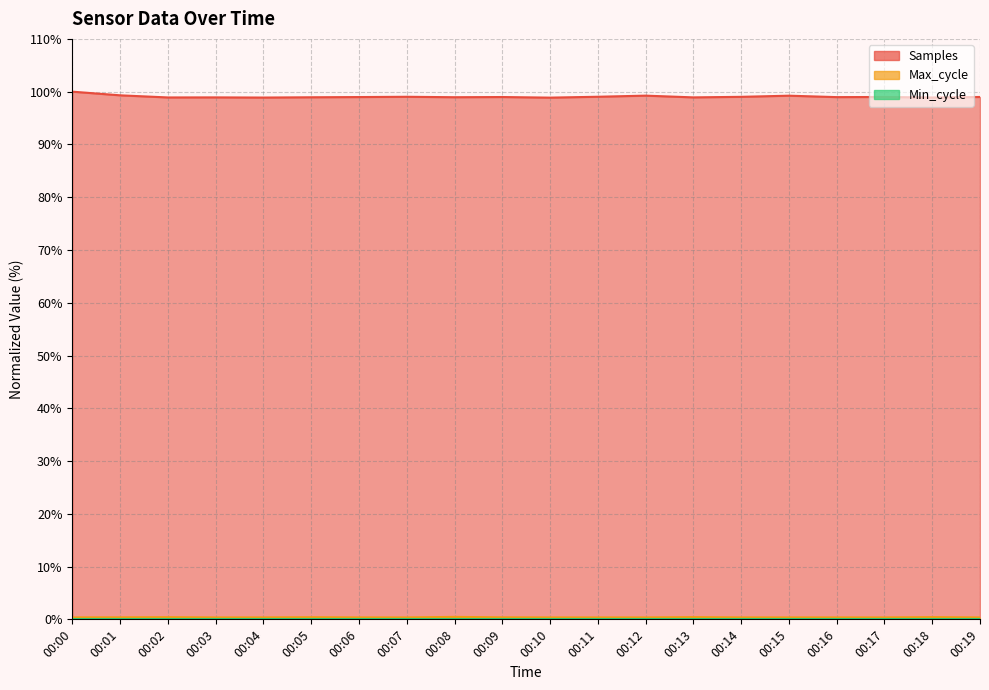

In Samples, how many points are higher than both neighbors (excluding endpoints)?

6